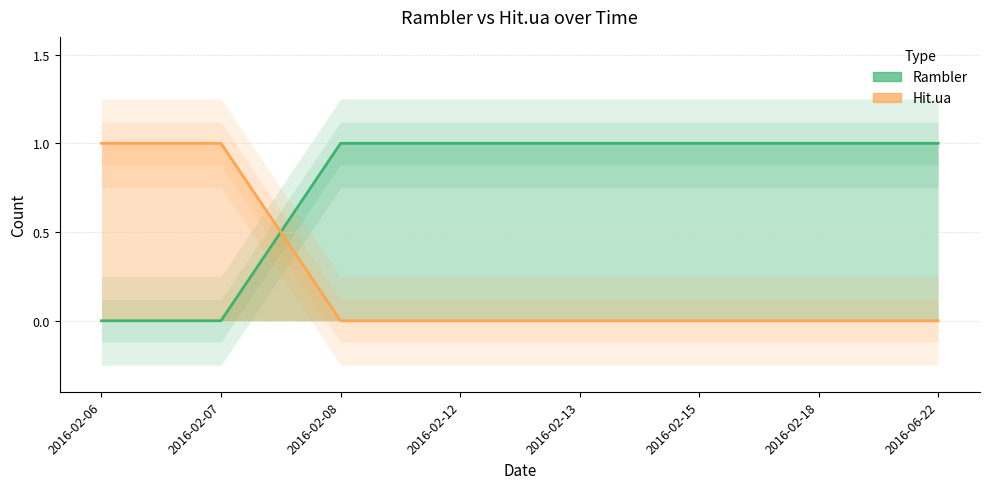

Is this an area chart (filled region under the line)?

No